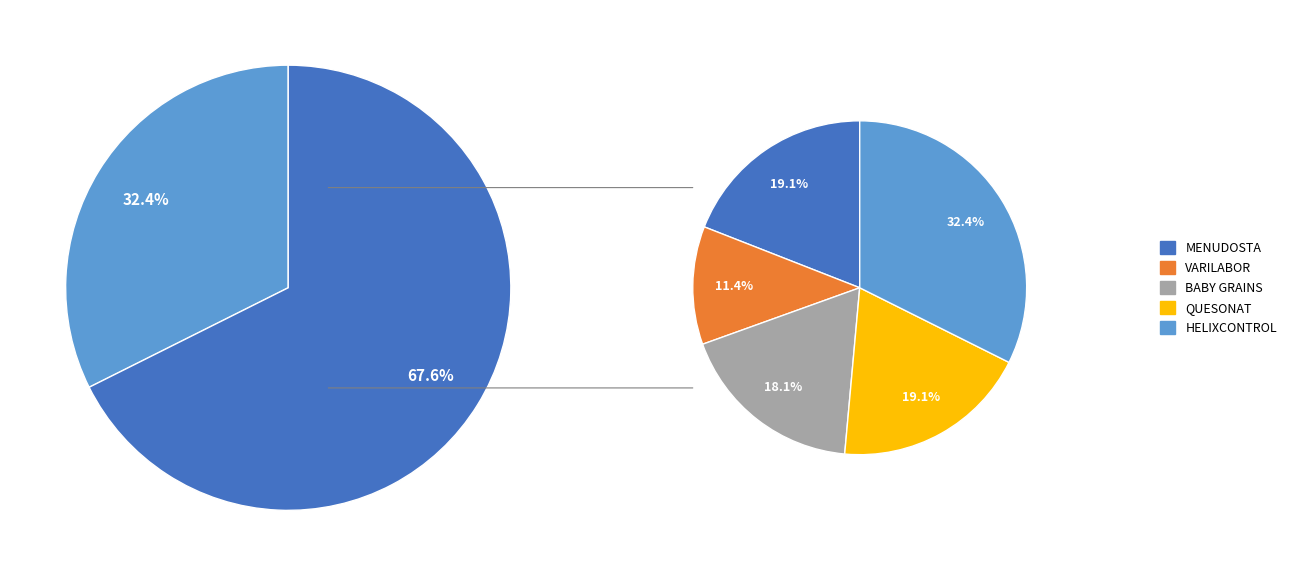

To the nearest percent, what is the difference between the largest and smallest slice percentages?

21%